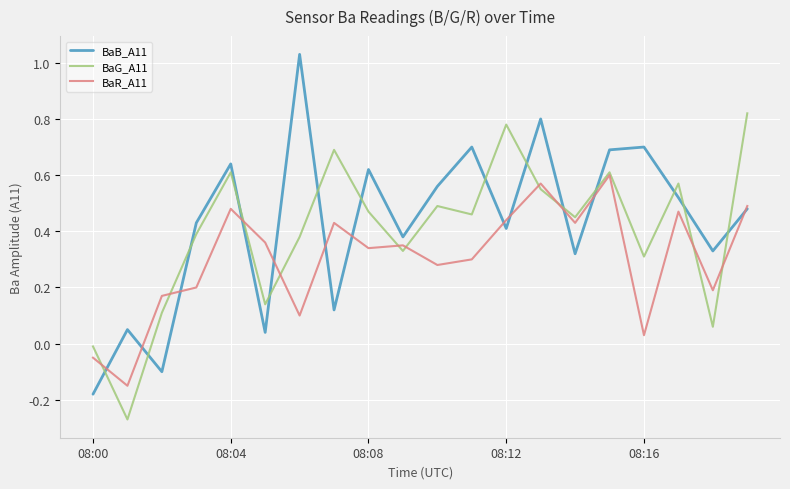

Rank the series by their maximum value, from highest to lowest.

BaB_A11, BaG_A11, BaR_A11